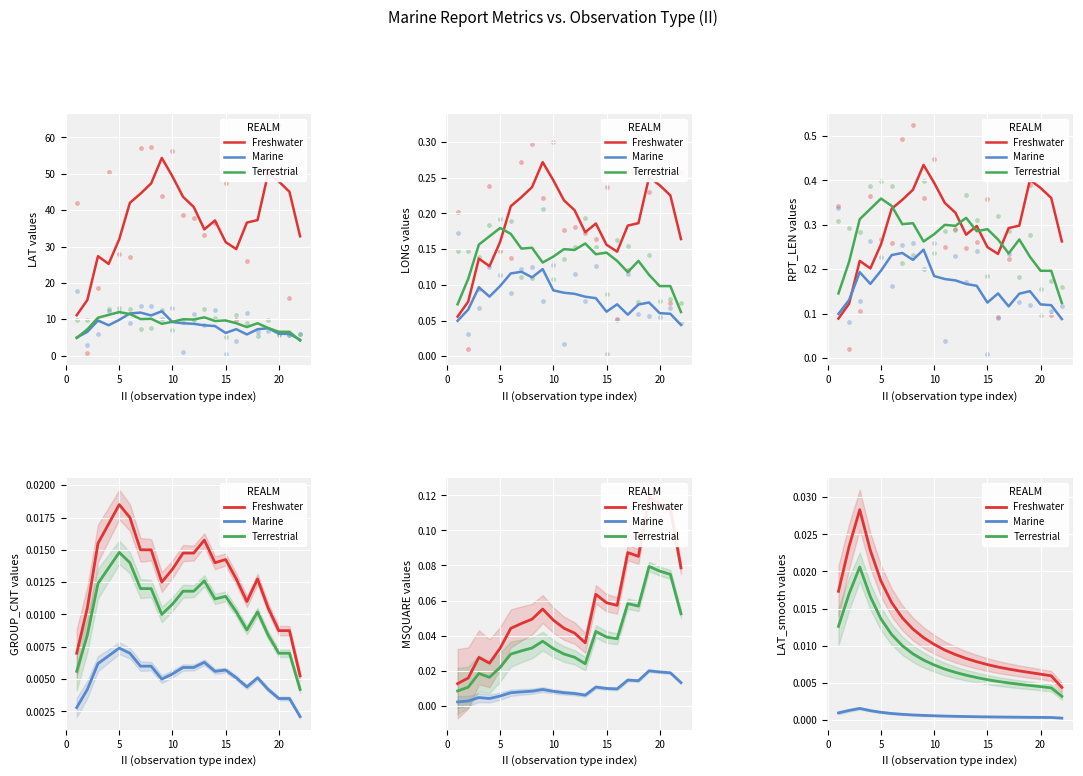

What are all the series names shown in the legend?

Freshwater, Marine, Terrestrial